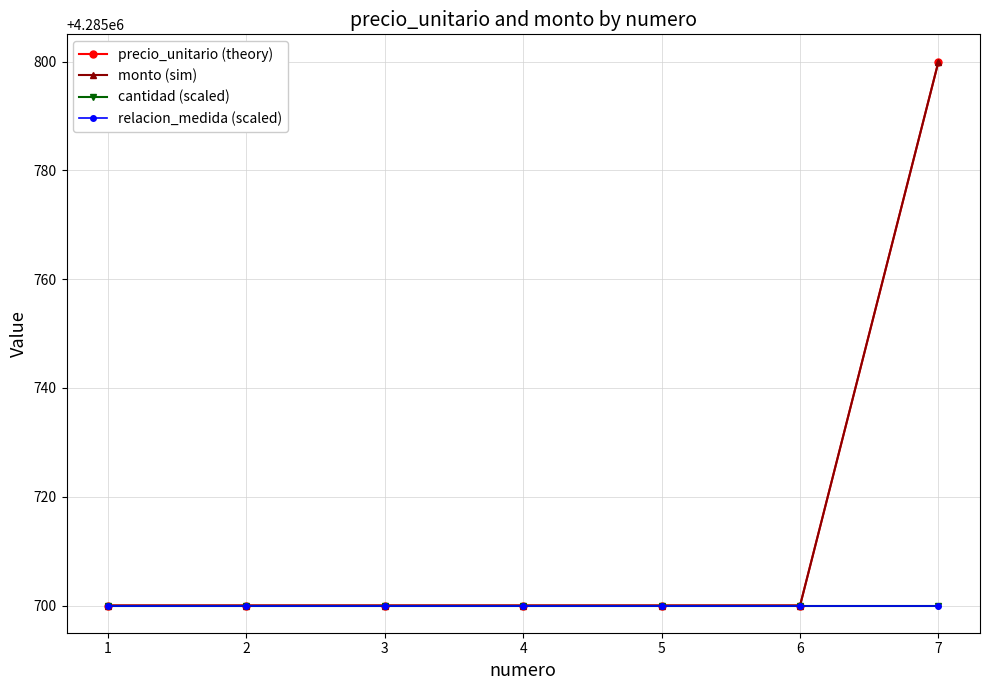

True or false: cantidad (scaled) and monto (sim) intersect in this chart.

False